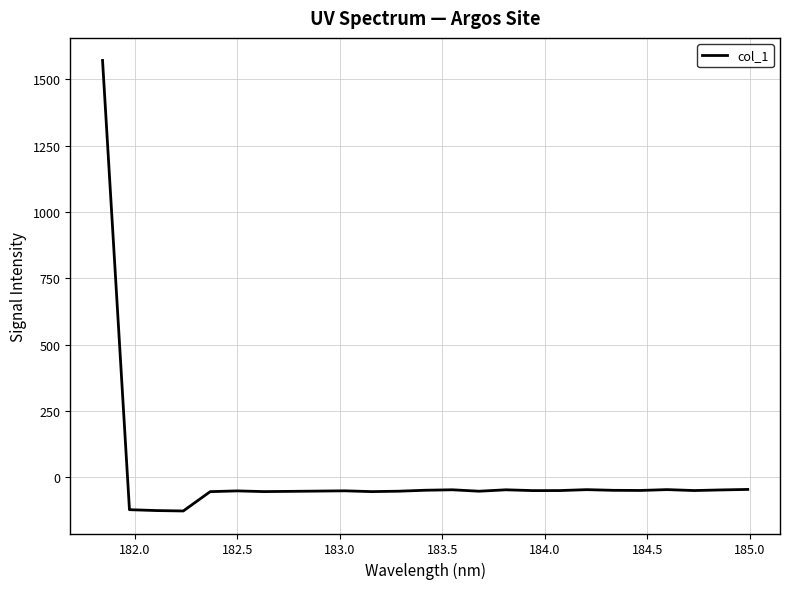

What is the smallest value displayed?

-127.9